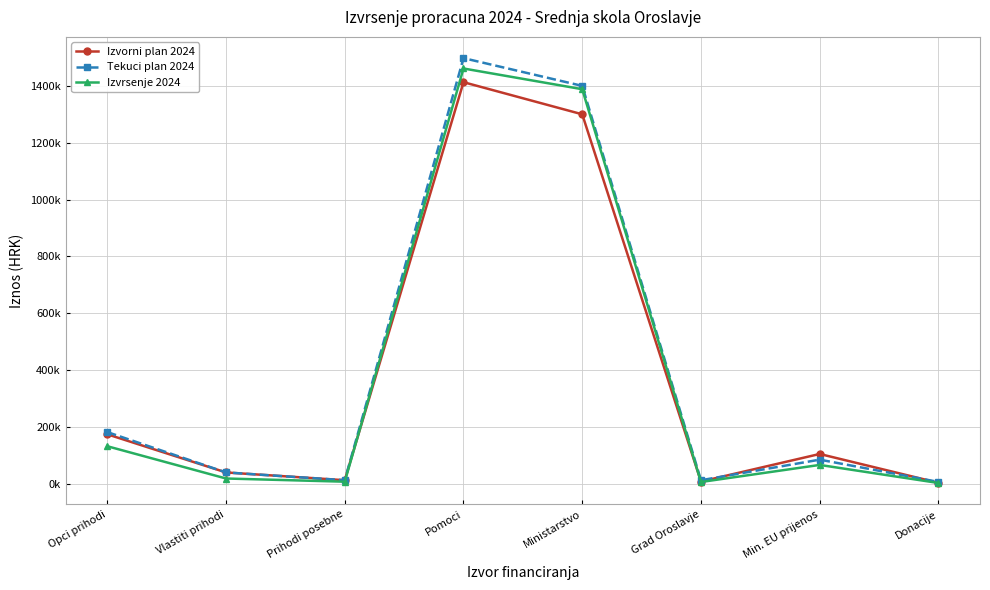

What is the value of the Izvorni plan 2024 point at the 8th from the left?

3500.0